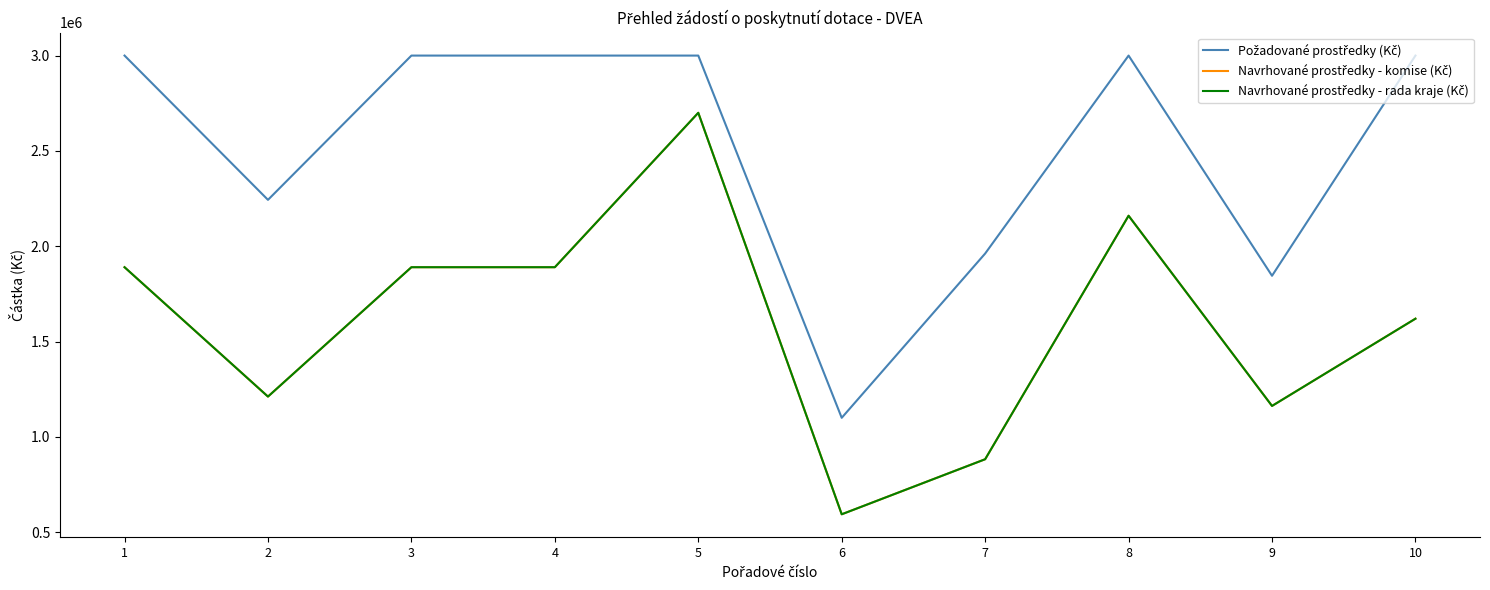

Between 2 and 3, which series saw the biggest shift?

Požadované prostředky (Kč)